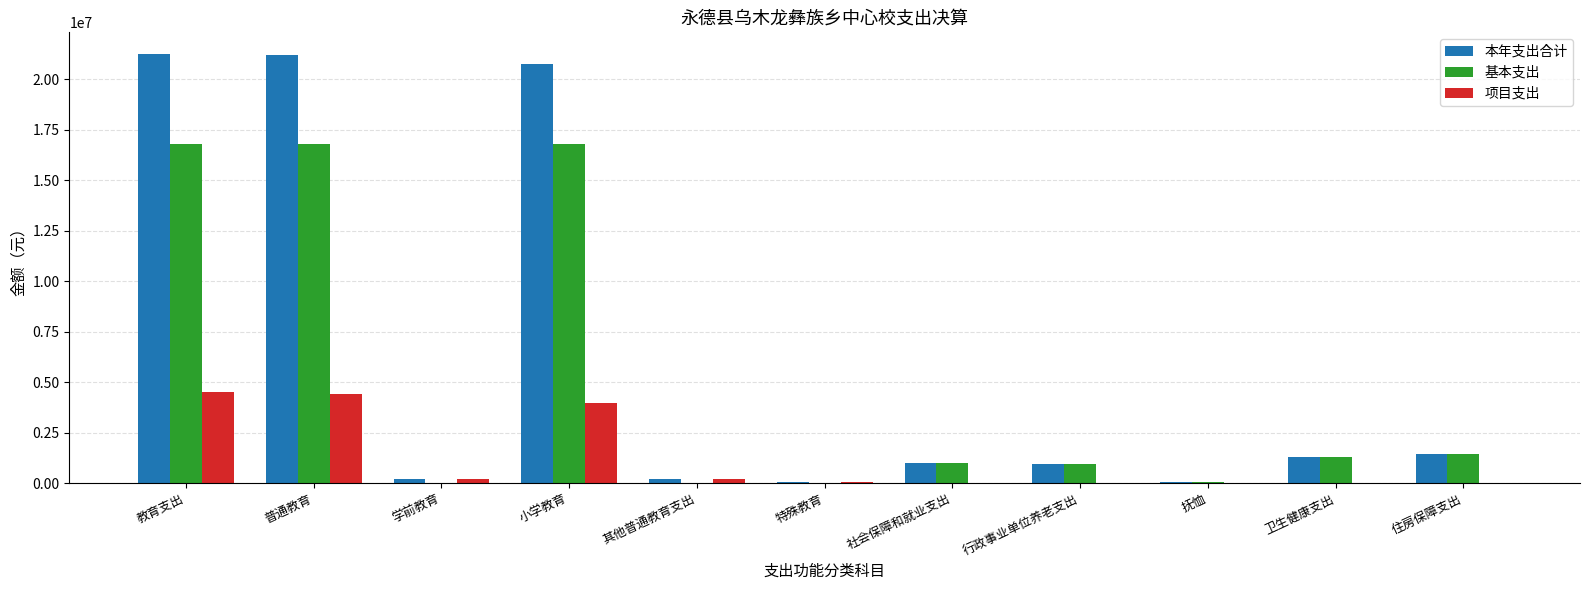

What is the total value across all series at 普通教育?

42385278.4